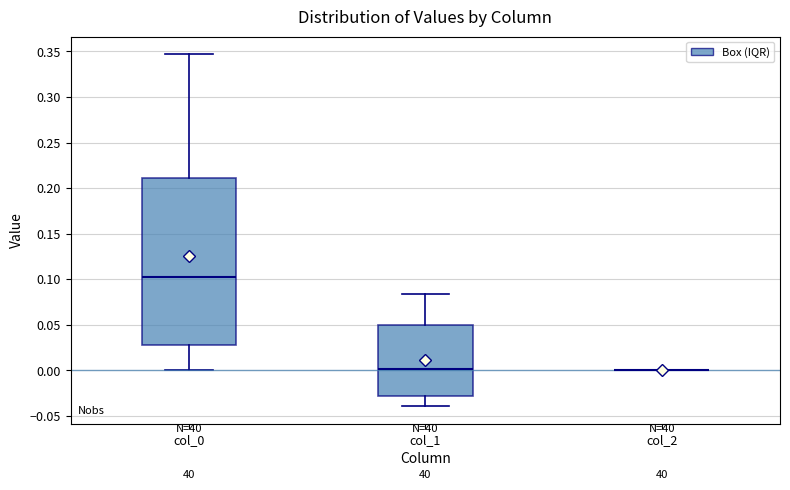

Comparing the boxes themselves (not the whiskers), which one is the tallest?

col_0